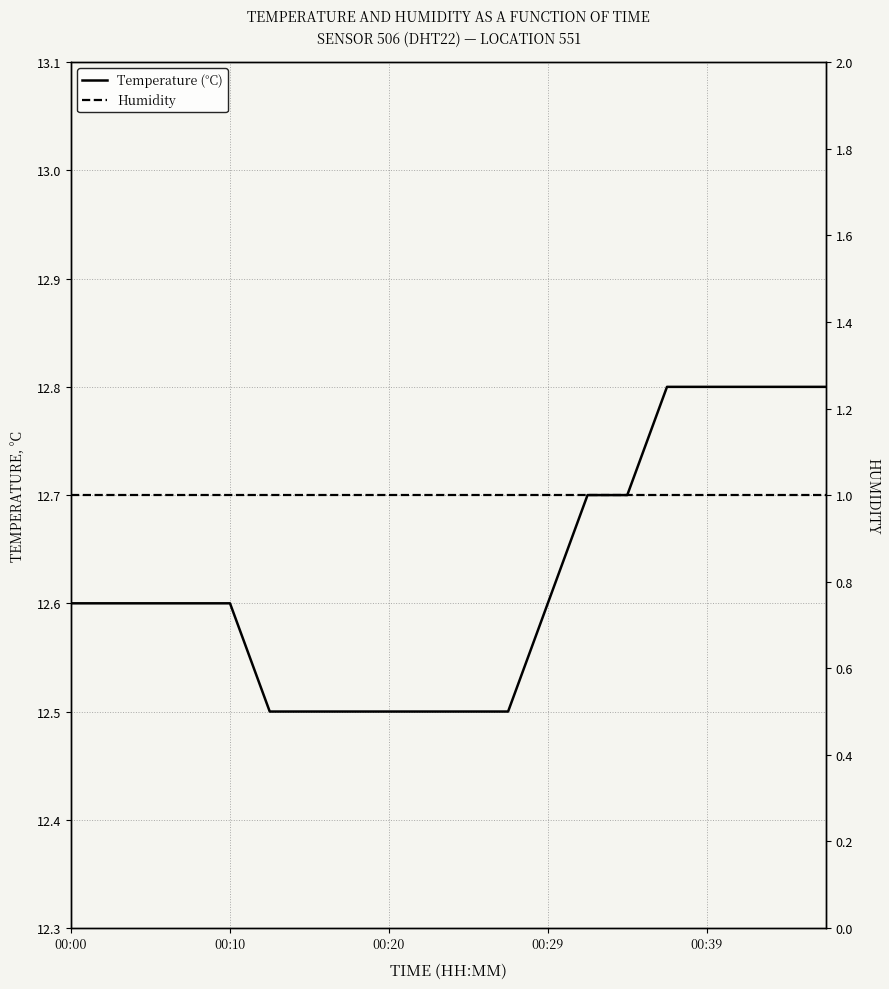

At 15, list the series in order from largest to smallest.

Temperature (°C), Humidity